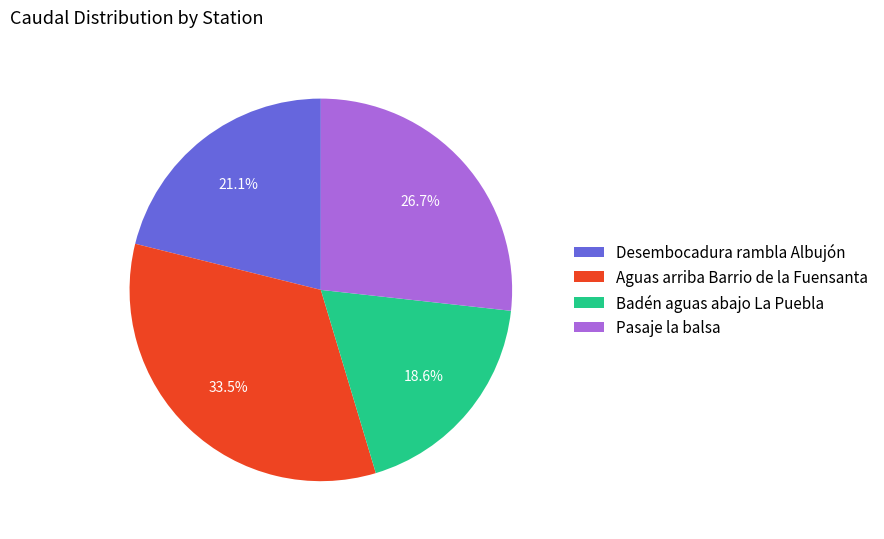

Does Badén aguas abajo La Puebla represent more than half of the total?

No